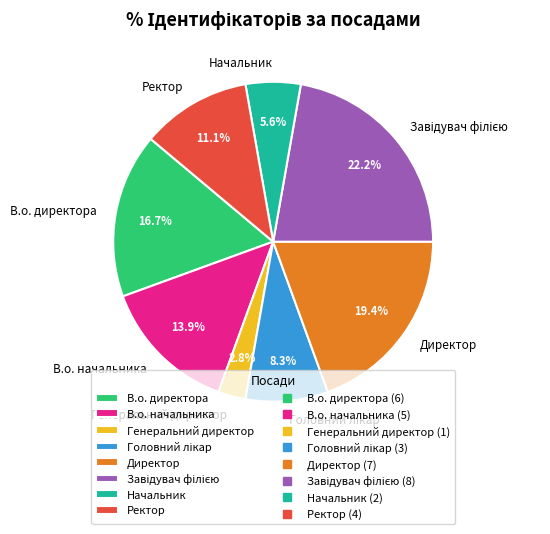

How many slices are in this pie chart?

8